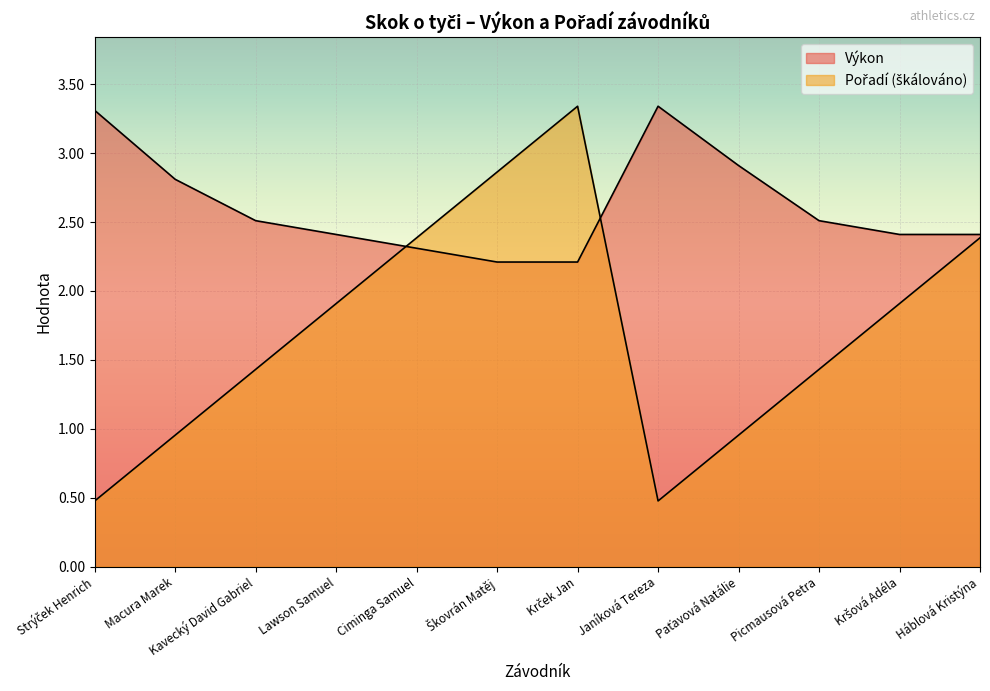

How many interior local peaks does the Výkon series have?

1